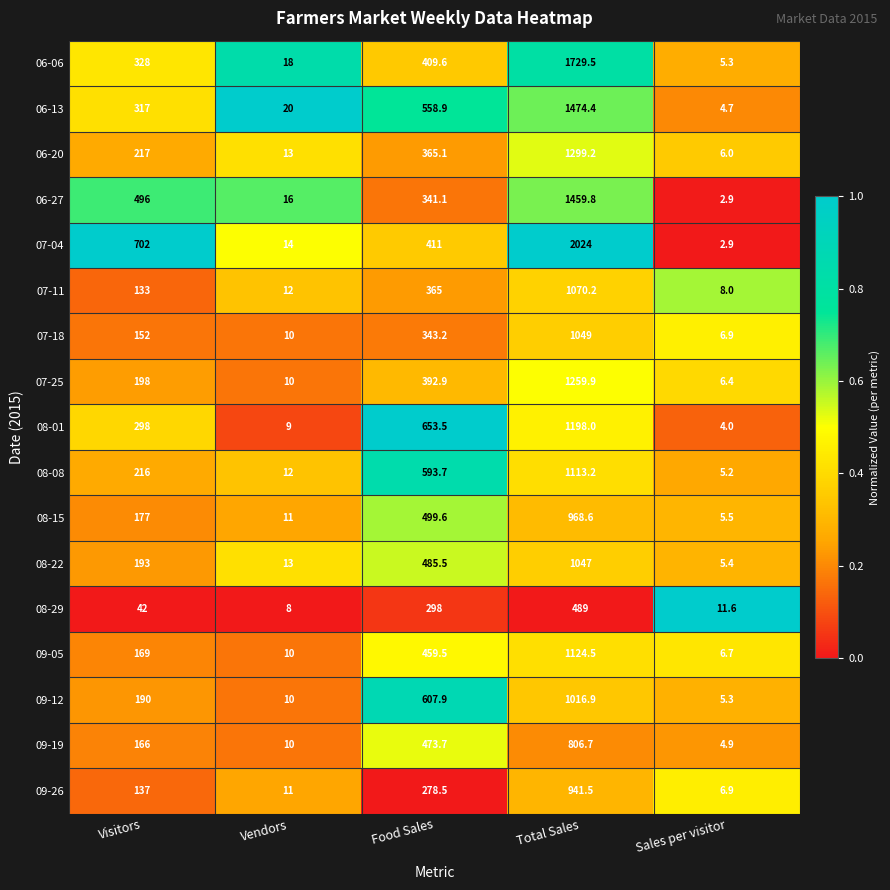

Between Visitors and Total Sales, which series saw the biggest shift?

06-06